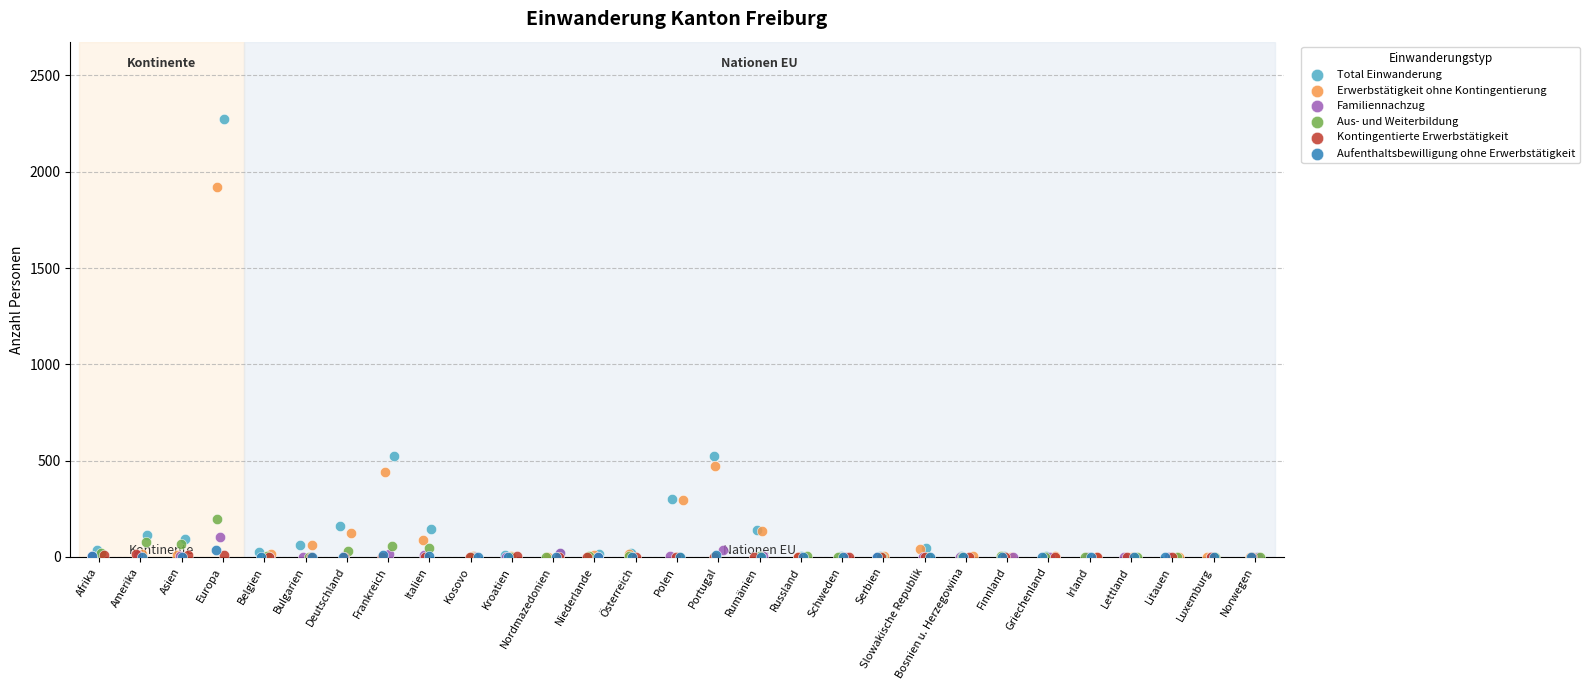

Which series has the widest spread of Y values?

Total Einwanderung